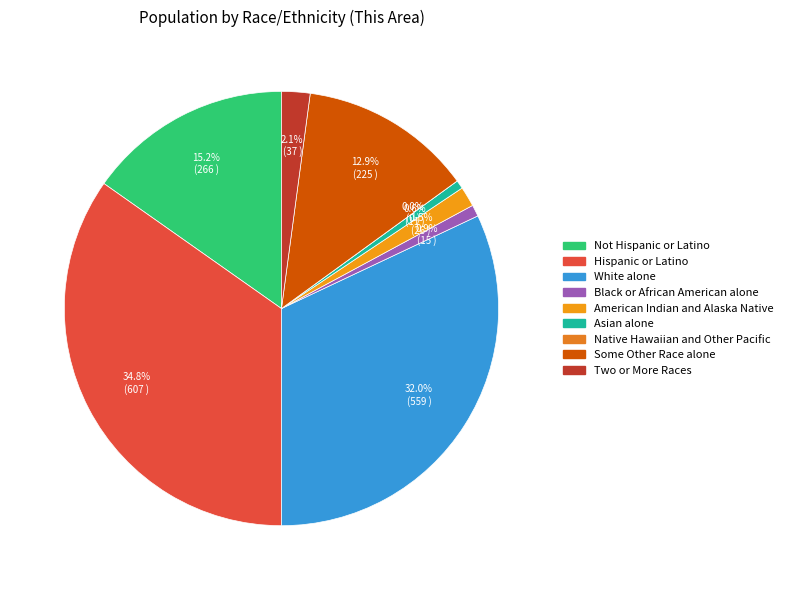

To the nearest percent, what is the difference between the Not Hispanic or Latino and Hispanic or Latino slice percentages?

20%